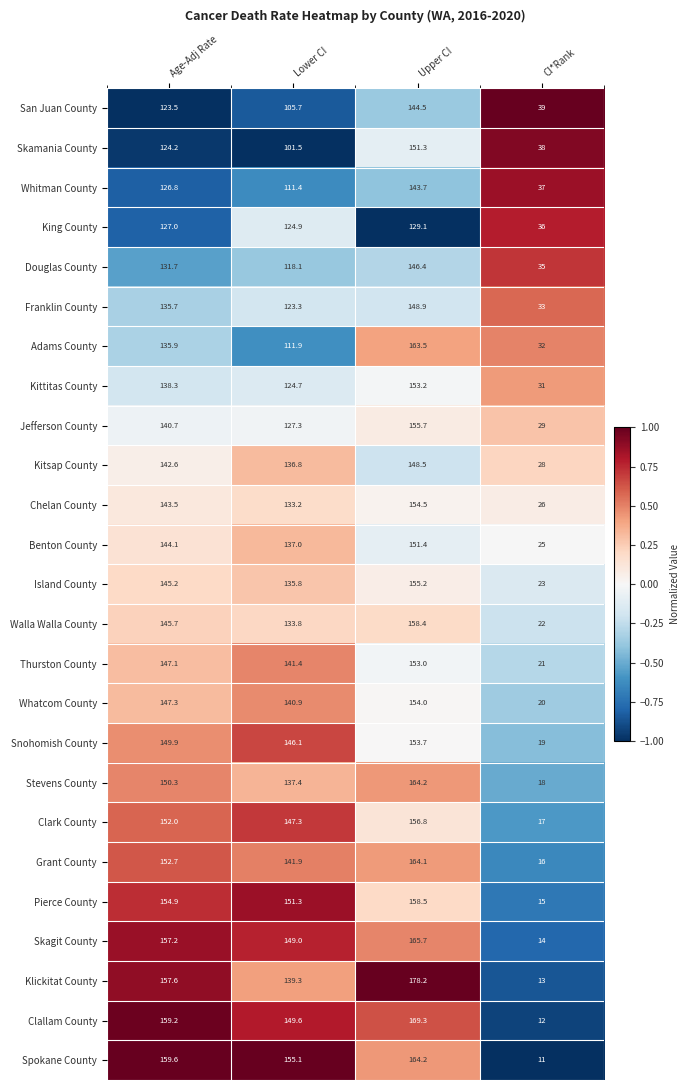

What is the difference between the highest and lowest values at Age-Adj Rate?

36.1